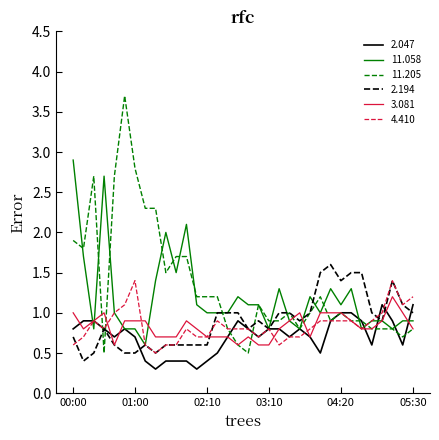

How many lines are shown in the chart?

6